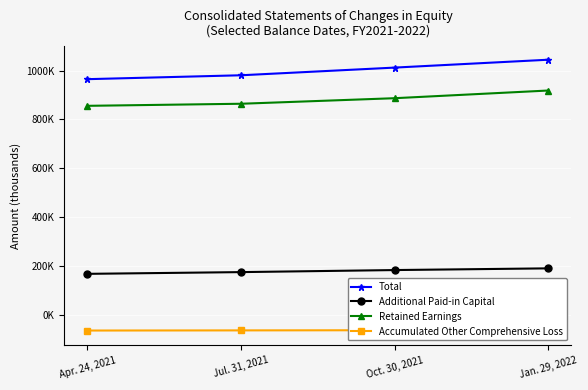

Reading left to right, extract all data points from this chart.

Total: 964671	980605	1011982	1044178
Additional Paid-in Capital: 169099	176182	184548	191505
Retained Earnings: 855741	864197	886897	918311
Accumulated Other Comprehensive Loss: -62592	-62007	-61307	-67552